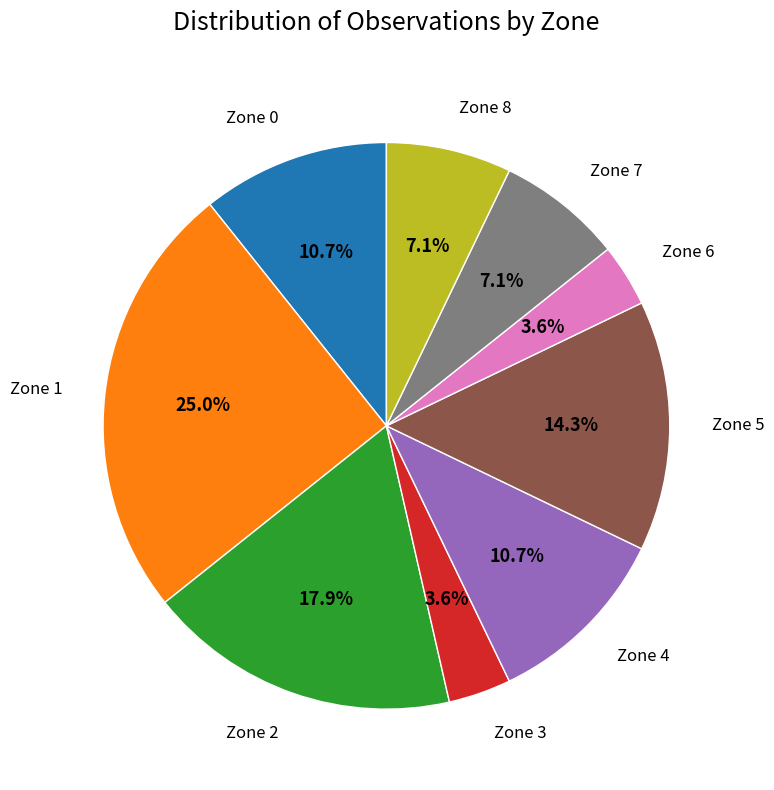

What is the ratio of the value at Zone 2 to the value at Zone 4?

1.7